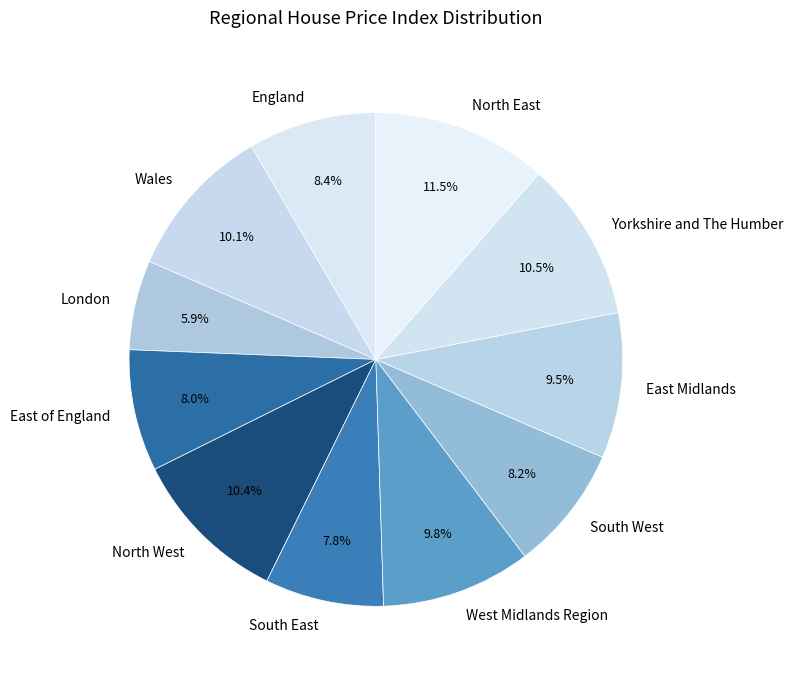

Approximately how many times larger is the value at North East compared to West Midlands Region?

1.2